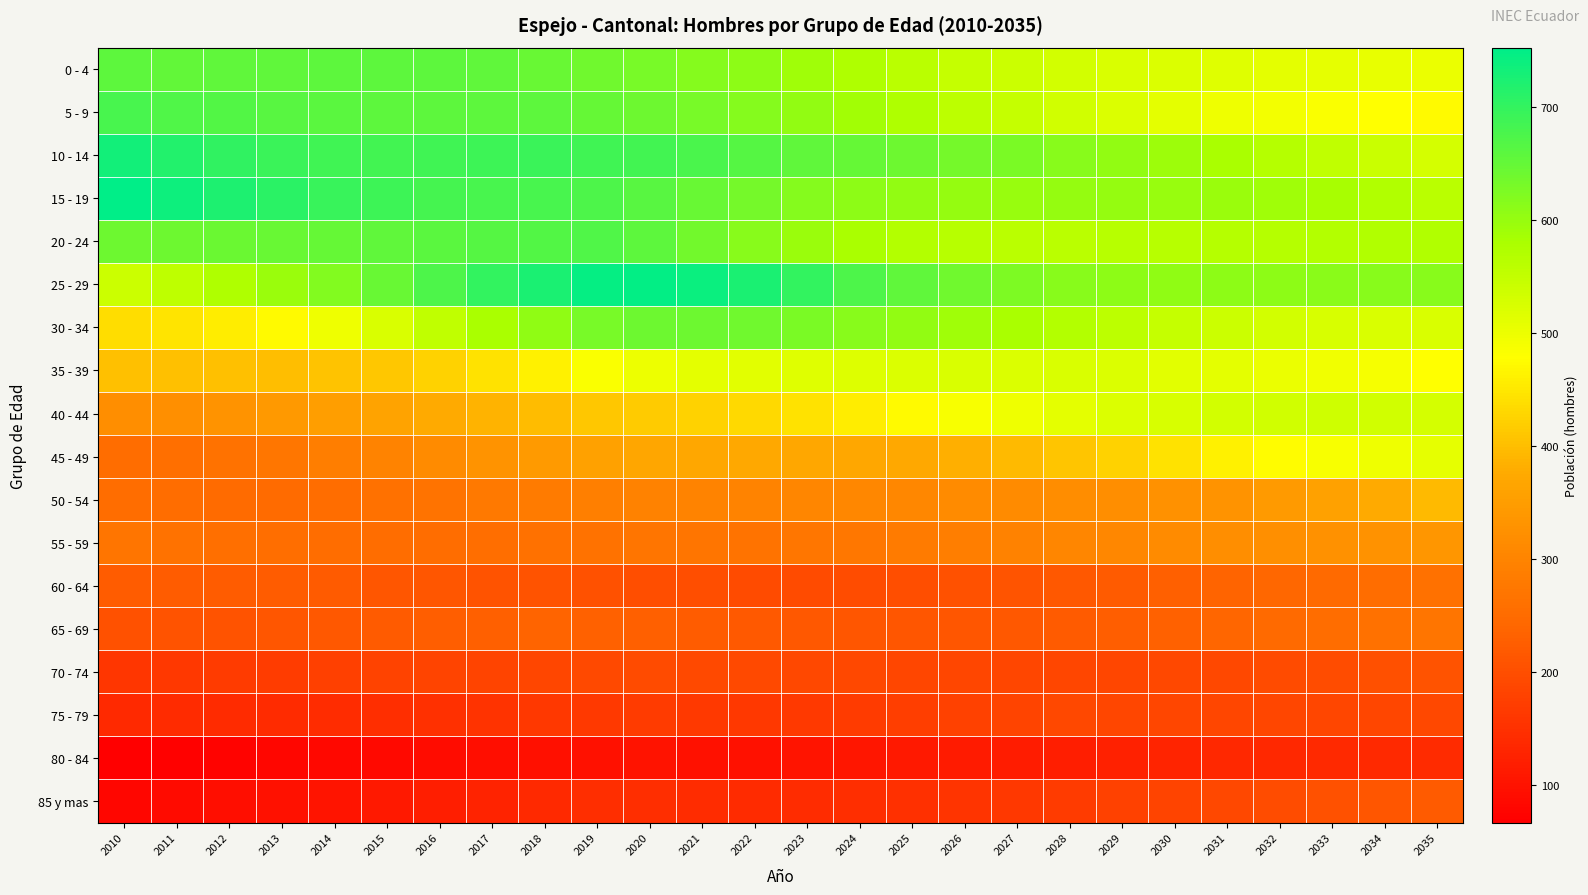

Which series has the largest total across all categories?

10 - 14